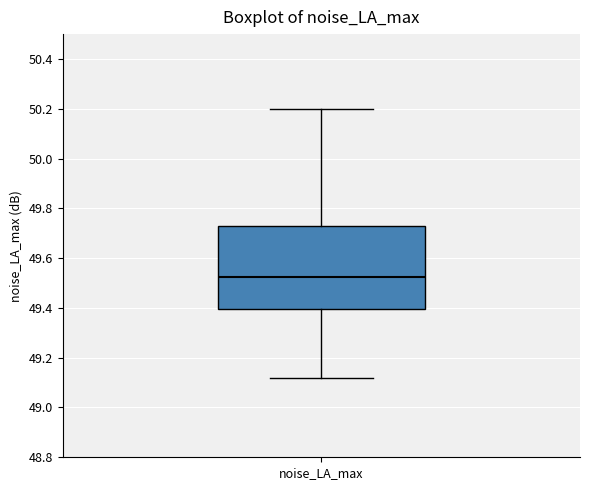

Read this box plot against the y-axis: the position of the median line, the range covered by the box, and the ends of both whiskers. The values are not printed on the chart, so give them approximately, as read against the axis.

median 49.52, box 49.40 to 49.72, whiskers 49.12 to 50.20